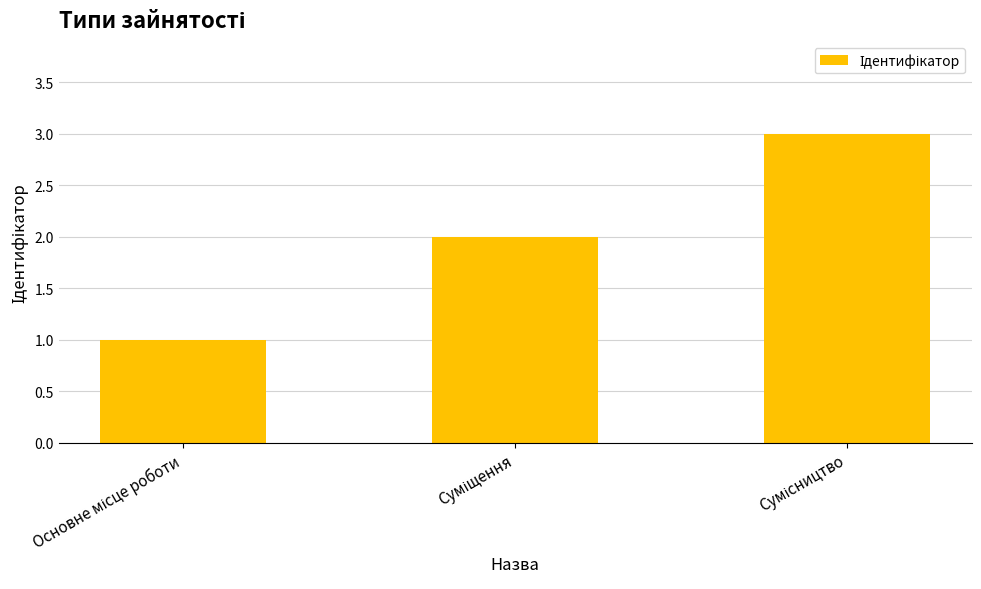

What is the maximum value shown in the chart?

3